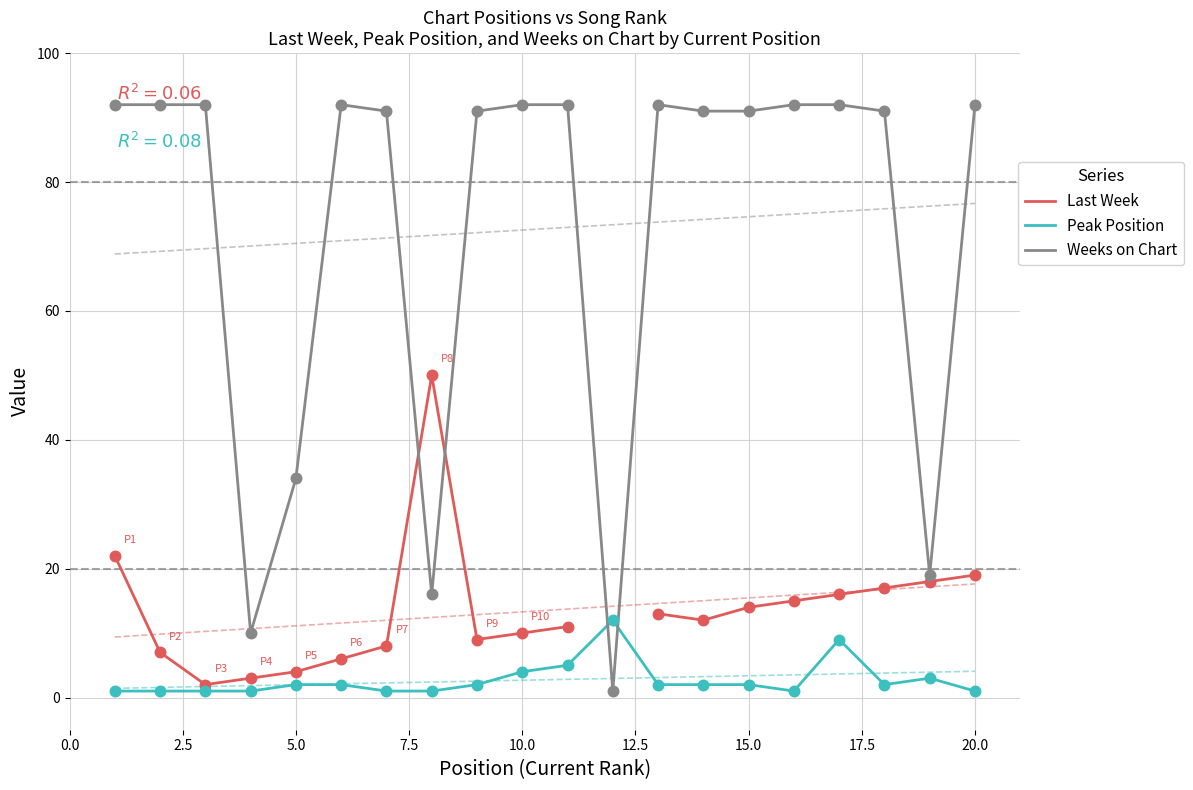

Which series contains the lowest Y value?

Peak Position